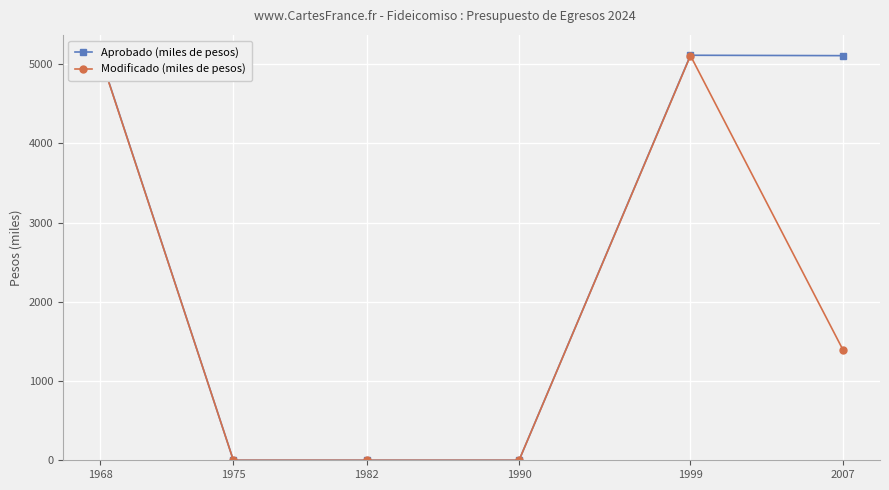

Which category has the highest value in the Aprobado (miles de pesos) series?

1968